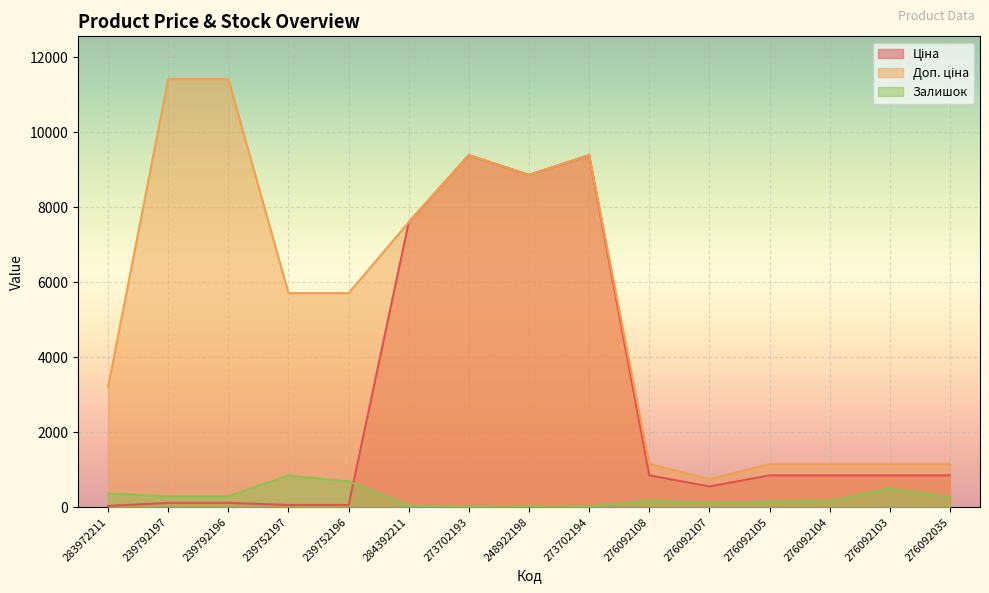

Which series has the widest spread of values?

Доп. ціна